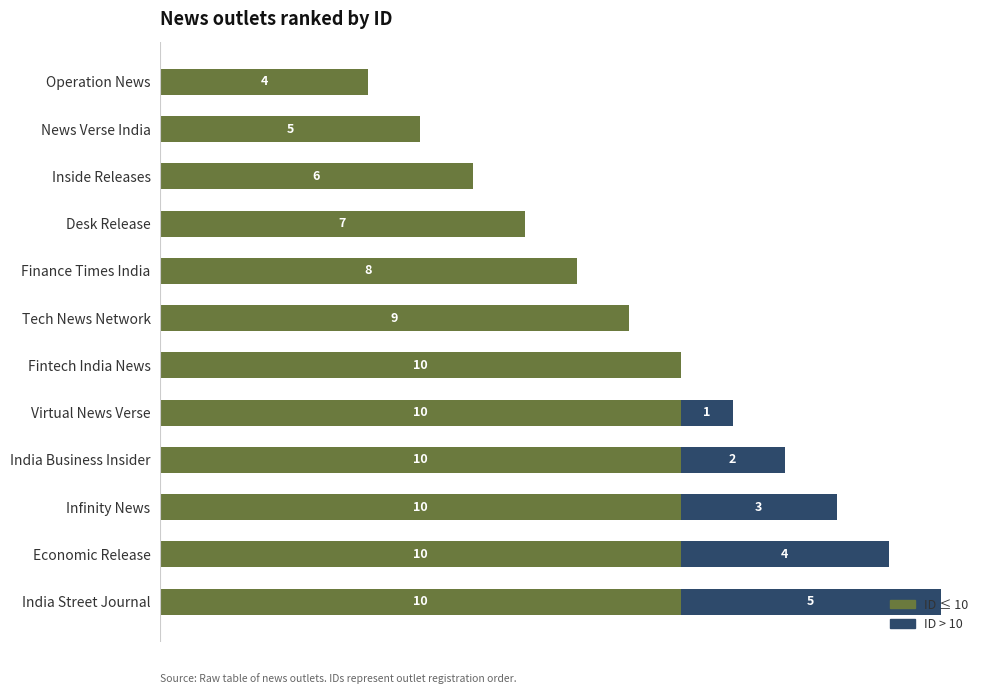

At which category is the sum across all series the highest?

India Street Journal